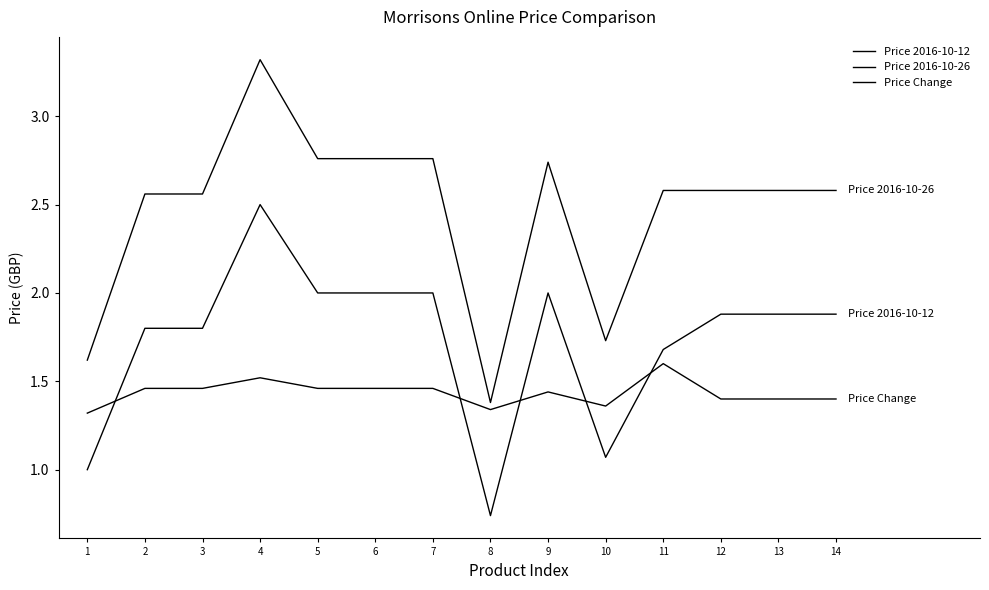

How many intersections are there between Price 2016-10-12 and Price Change?

5